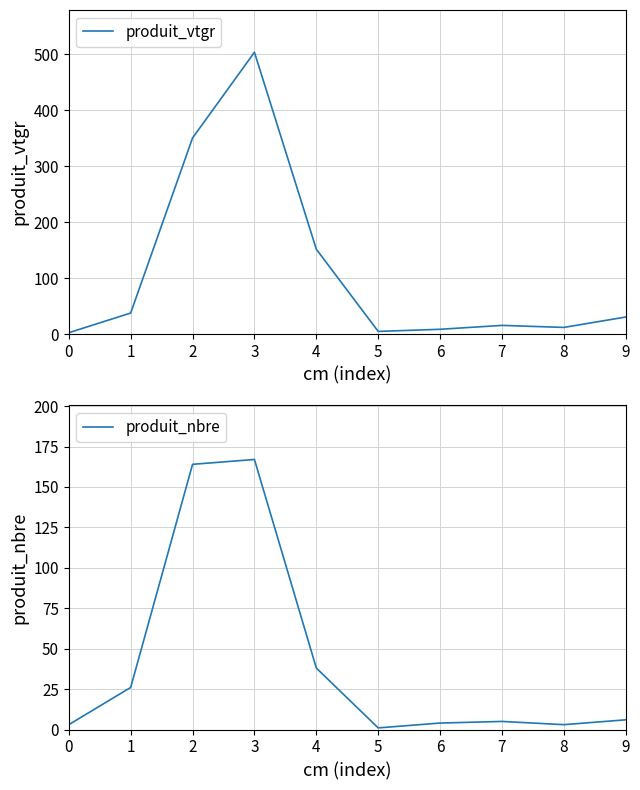

How many interior local valleys does the produit_vtgr series have?

2